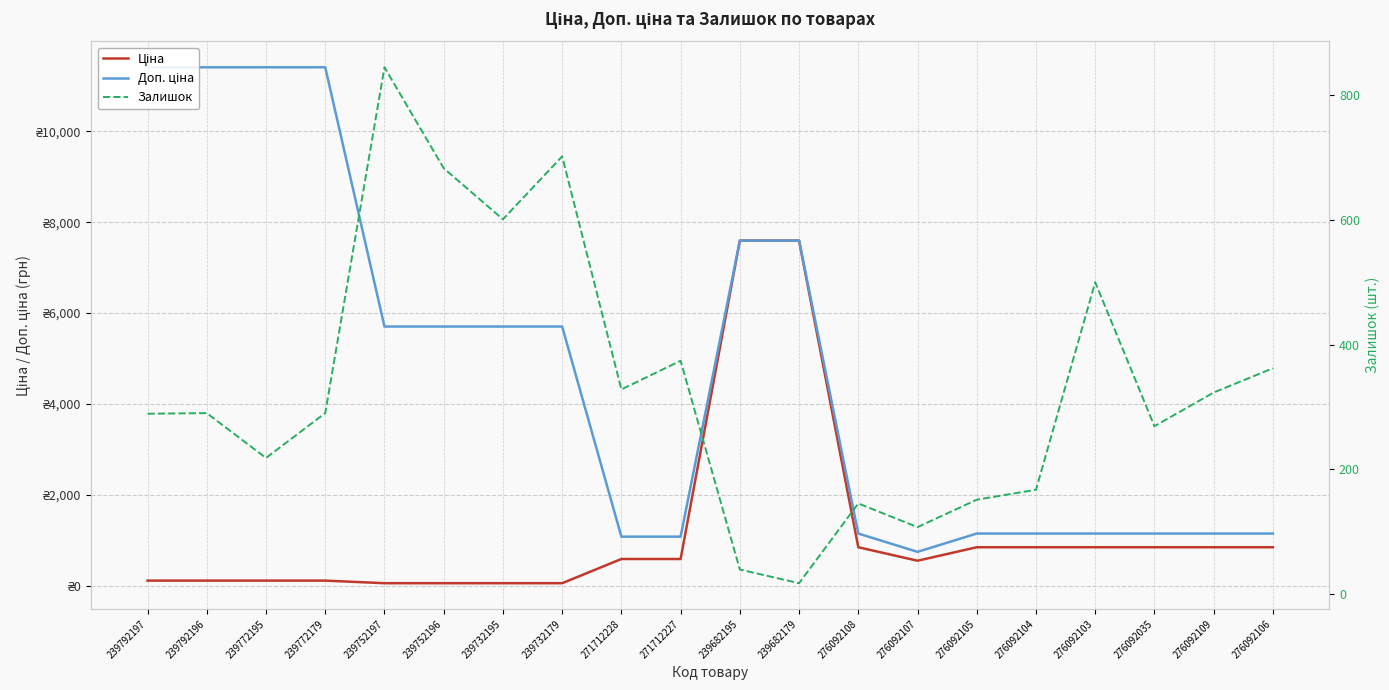

Rank the categories by Доп. ціна value from lowest to highest.

276092107, 271712228, 271712227, 276092108, 276092105, 276092104, 276092103, 276092035, 276092109, 276092106, 239752197, 239752196, 239732195, 239732179, 239682195, 239682179, 239792197, 239792196, 239772195, 239772179